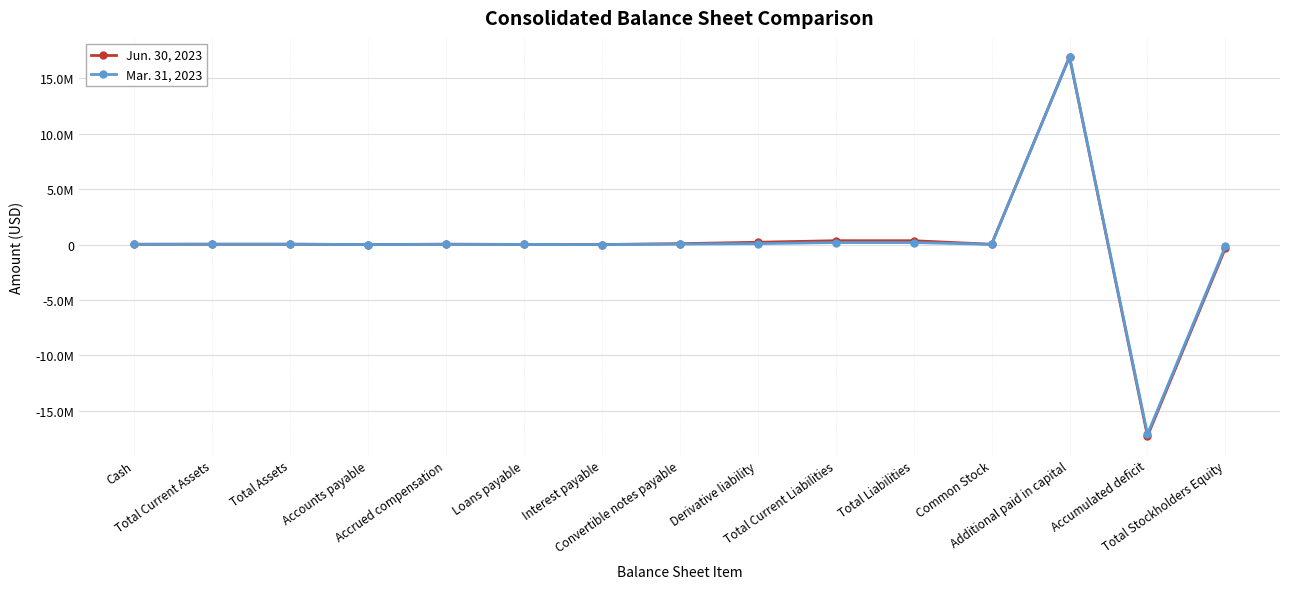

What are all the series names shown in the legend?

Jun. 30, 2023, Mar. 31, 2023